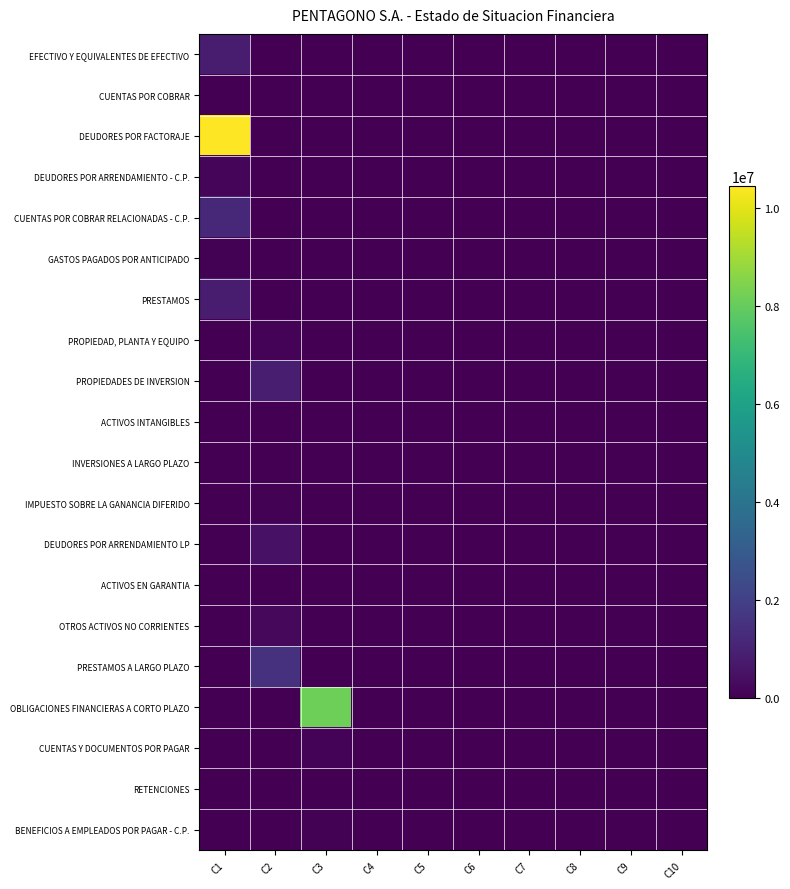

How many series are shown in this chart?

20